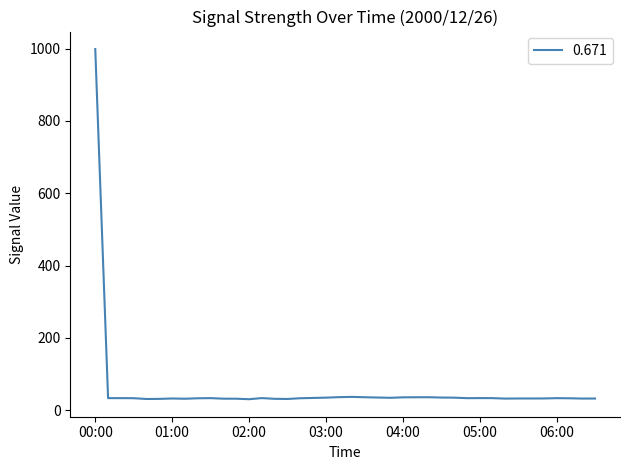

What is the difference between the maximum and minimum values?

968.6